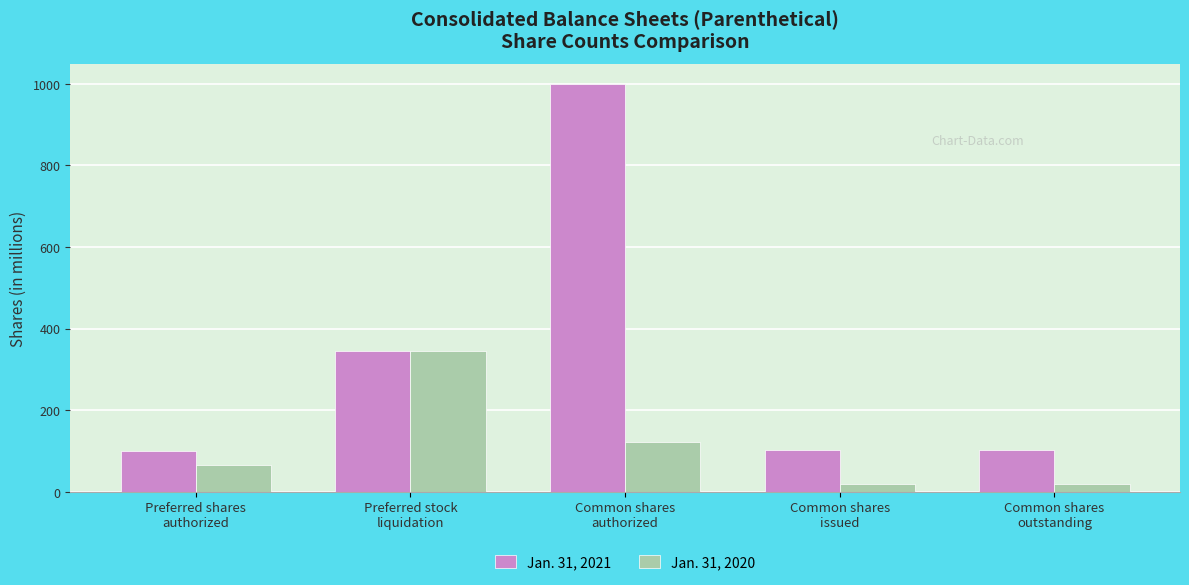

List the series in order of their overall mean, lowest first.

Jan. 31, 2020, Jan. 31, 2021